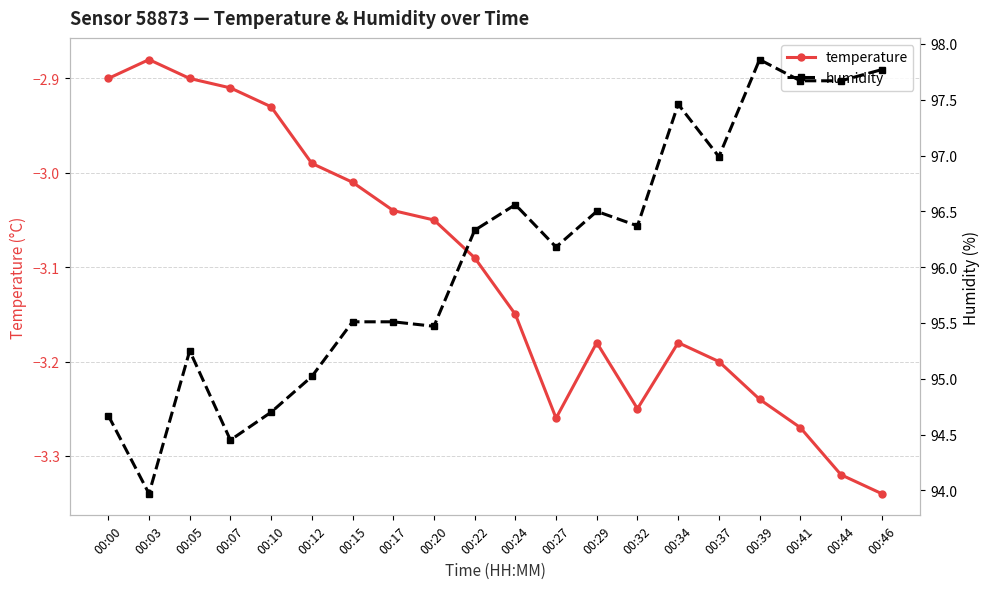

Is it true that humidity equals 94.7 at 00:00?

True